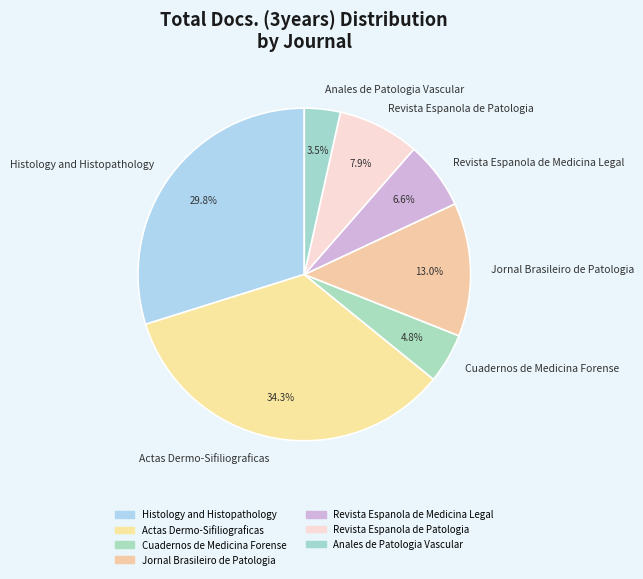

To the nearest percent, what is the combined percentage of Revista Espanola de Patologia and Jornal Brasileiro de Patologia?

21%